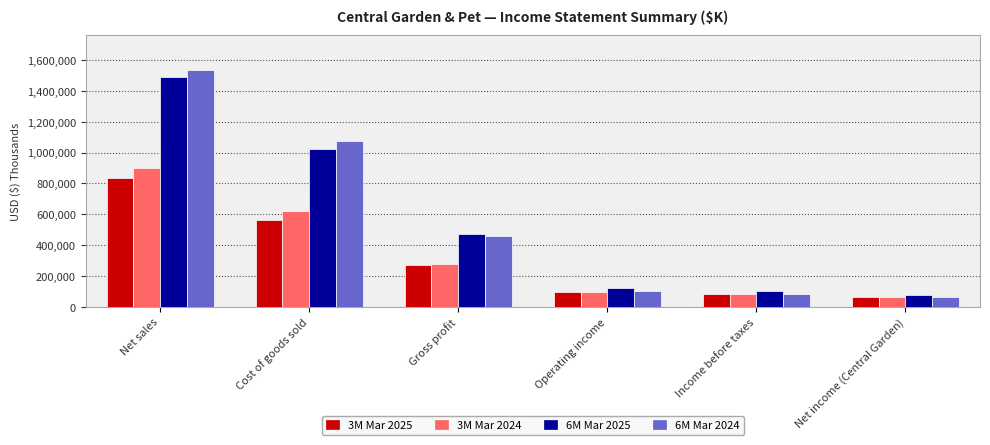

What is the difference between the highest and lowest values at Income before taxes?

21754